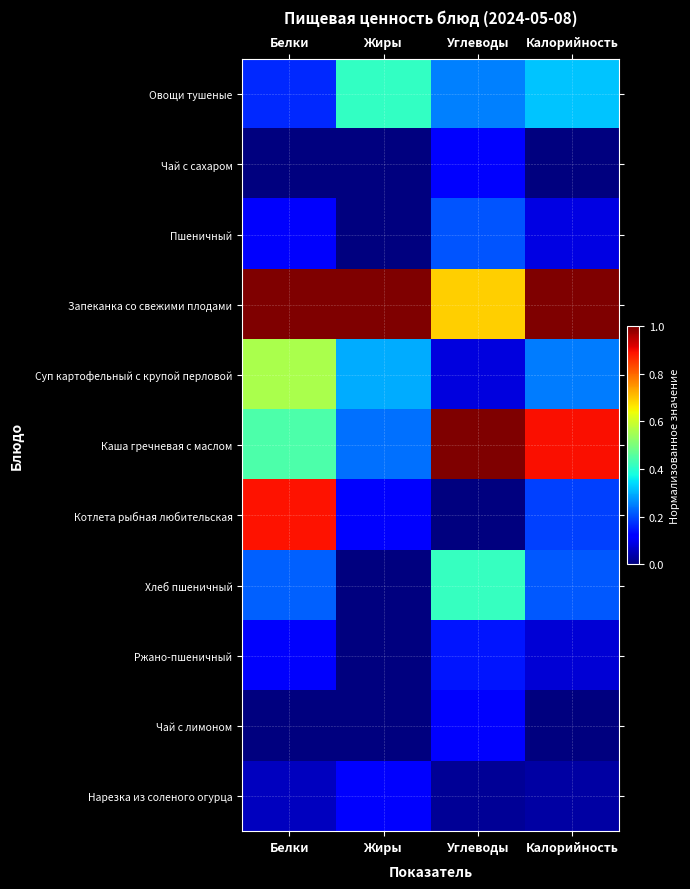

What is the spread (max minus min) of values at Углеводы?

1.0